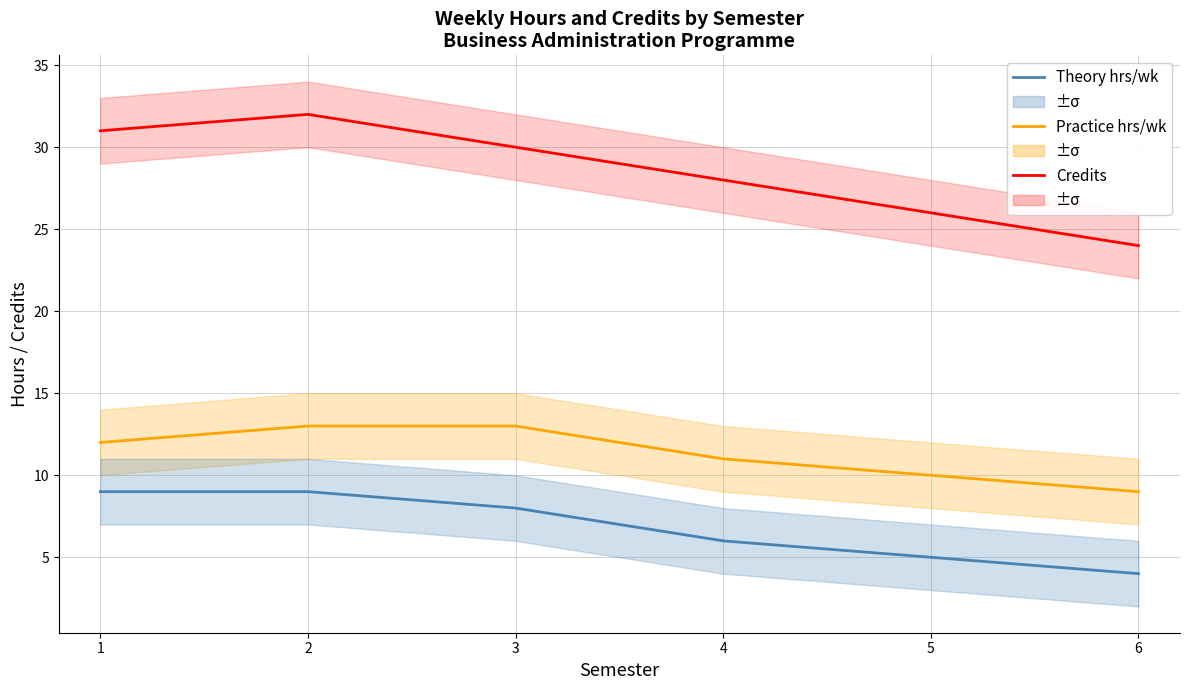

What is the highest value of the Credits series?

32